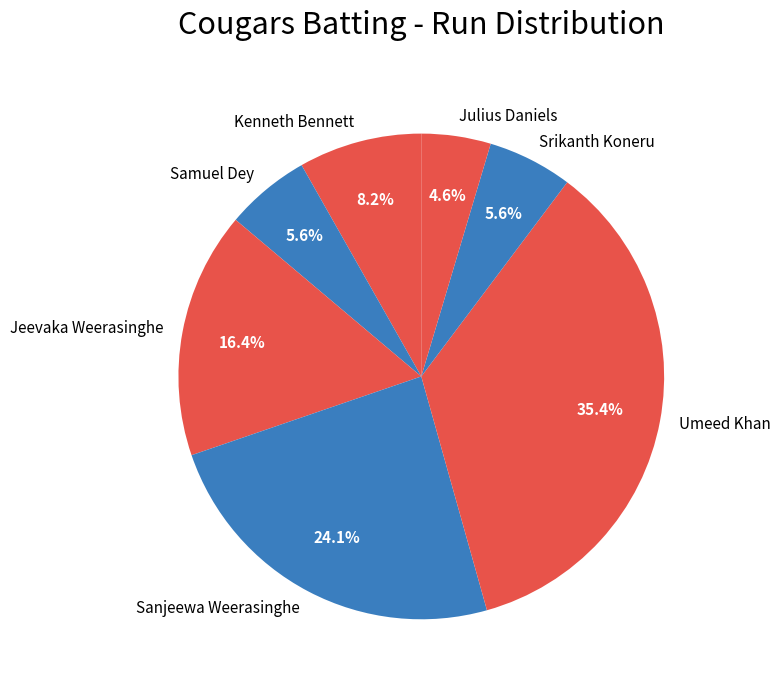

What portion of the pie excludes Sanjeewa Weerasinghe?

75.9%